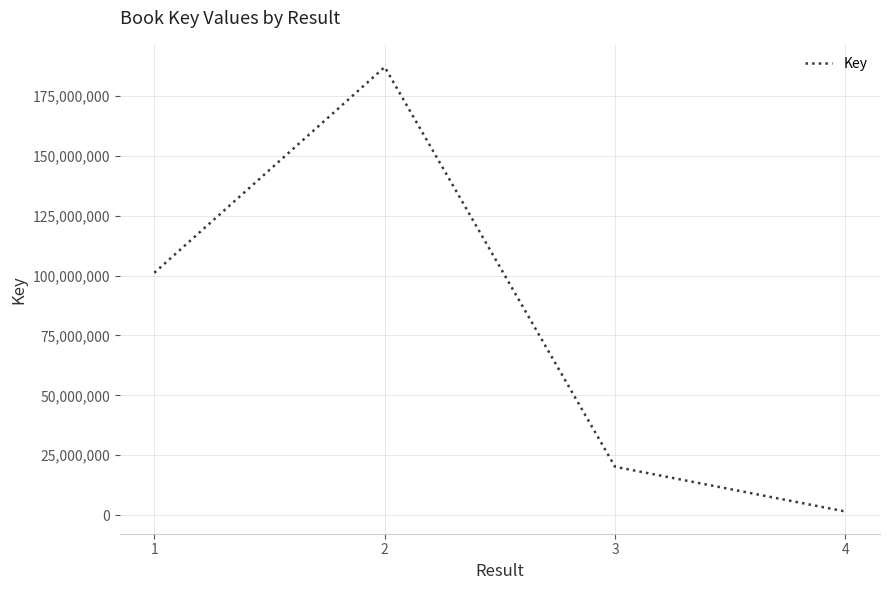

How many lines are shown in the chart?

1